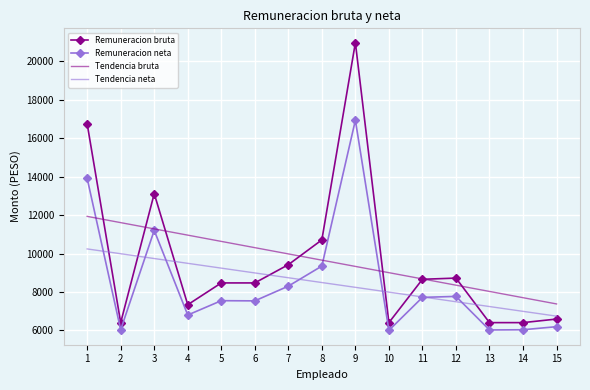

Is it true that Remuneracion bruta equals 20976.6 at 9?

True